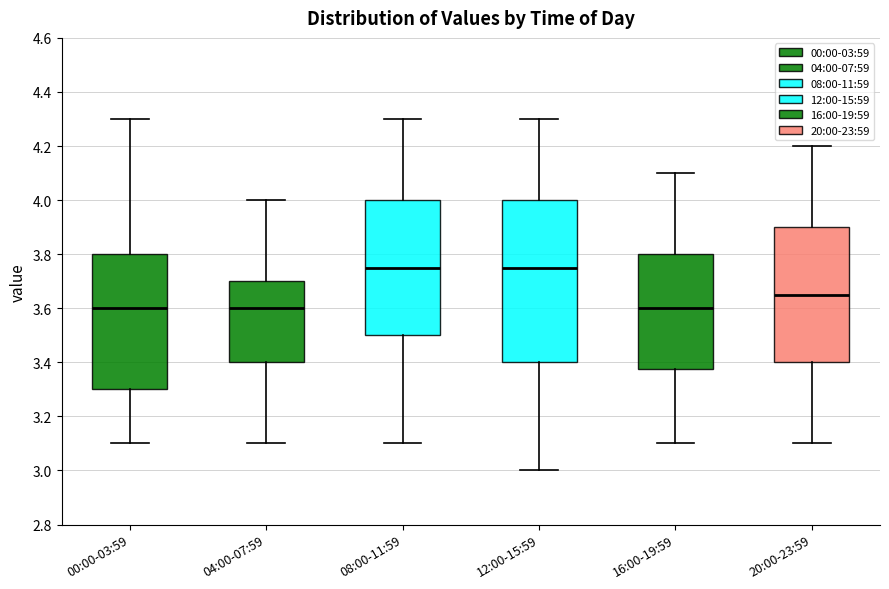

Which box is the tallest, from its lower edge to its upper edge?

12:00-15:59